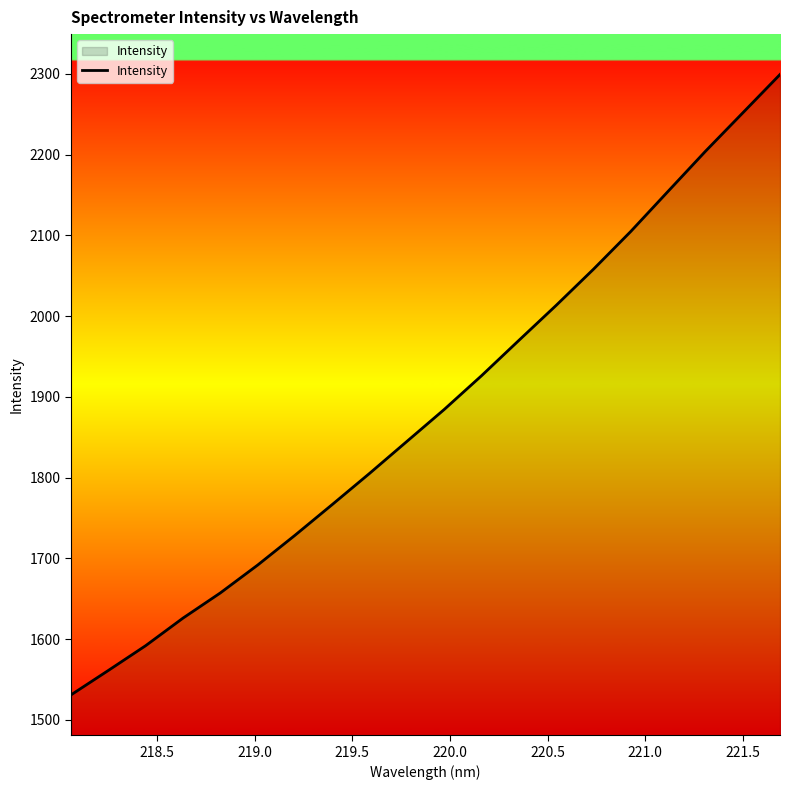

What is the greatest value displayed?

2299.2